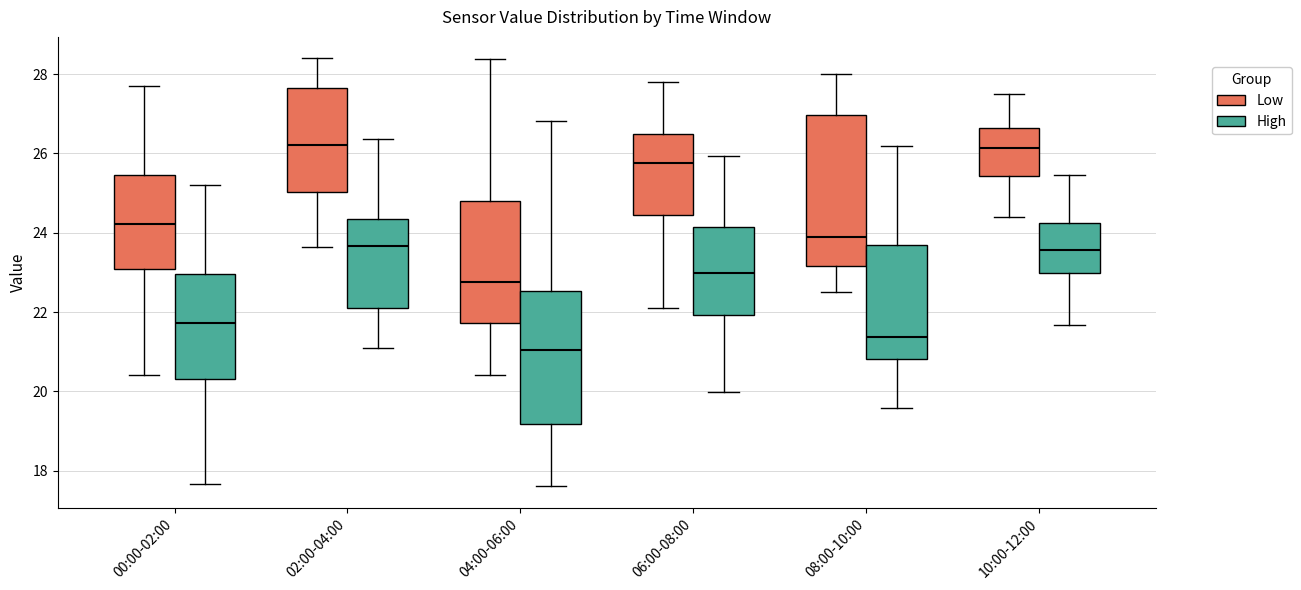

Which box has the lowest median line?

04:00-06:00 (High)